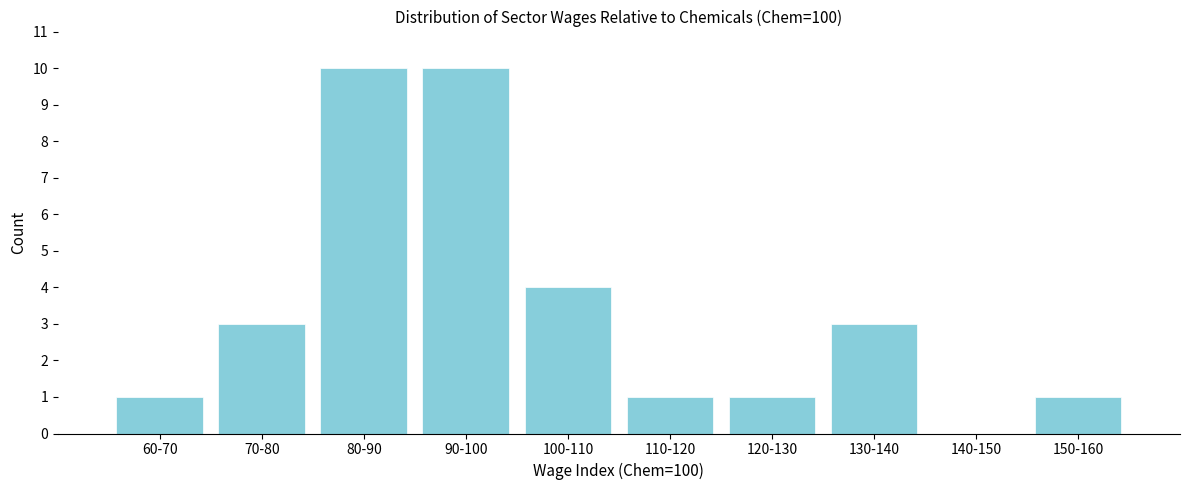

Reading left to right, extract all data points from this chart.

60-70=1	70-80=3	80-90=10	90-100=10	100-110=4	110-120=1	120-130=1	130-140=3	140-150=0	150-160=1